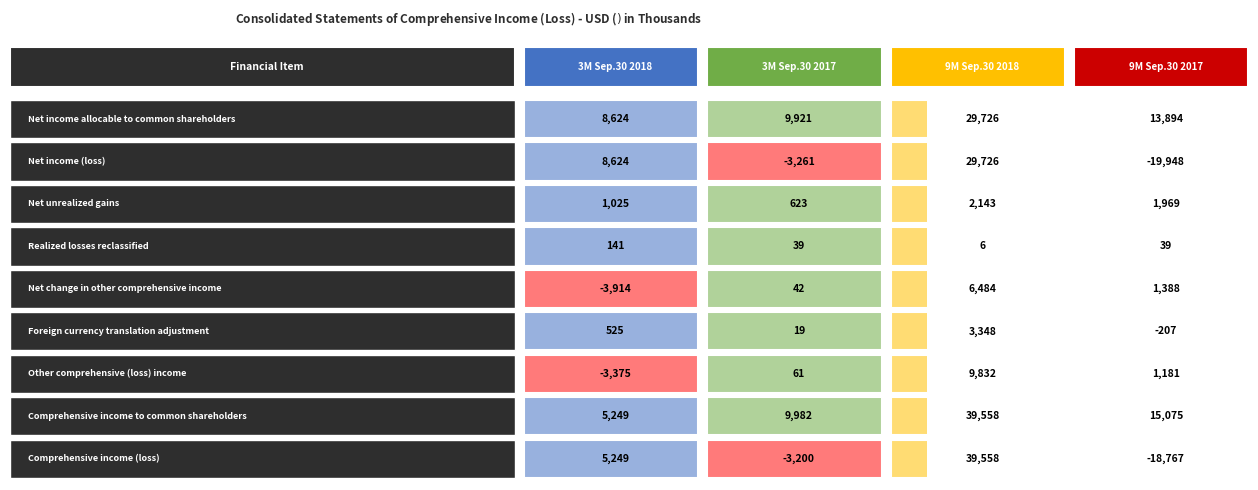

Reading left to right, list all the values displayed in this chart.

Net income allocable to common shareholders: 8624	9921	29726	13894
Net income (loss): 8624	-3261	29726	-19948
Net unrealized gains: 1025	623	2143	1969
Realized losses reclassified: 141	39	6	39
Net change in other comprehensive income: -3914	42	6484	1388
Foreign currency translation adjustment: 525	19	3348	-207
Other comprehensive (loss) income: -3375	61	9832	1181
Comprehensive income to common shareholders: 5249	9982	39558	15075
Comprehensive income (loss): 5249	-3200	39558	-18767